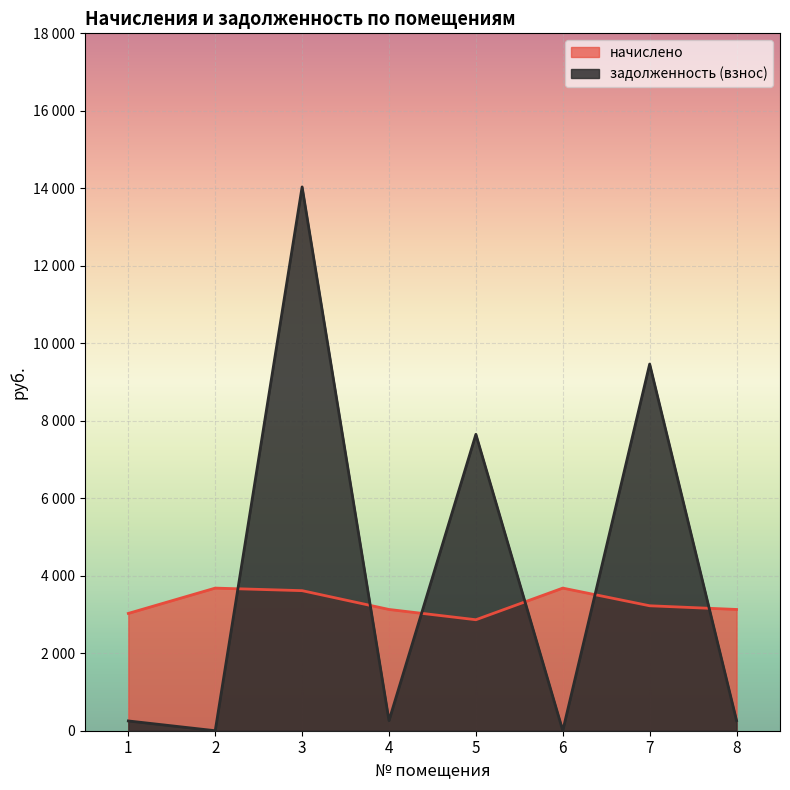

What is the total value across all series at 2?

3681.0